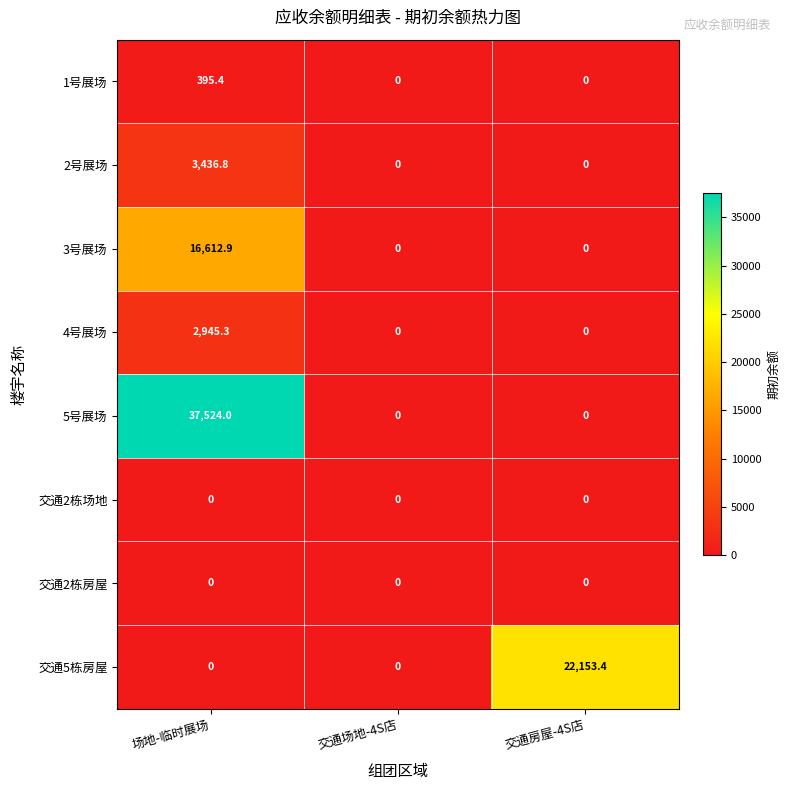

Is it true that 2号展场 equals 1644.6 at 交通房屋-4S店?

False